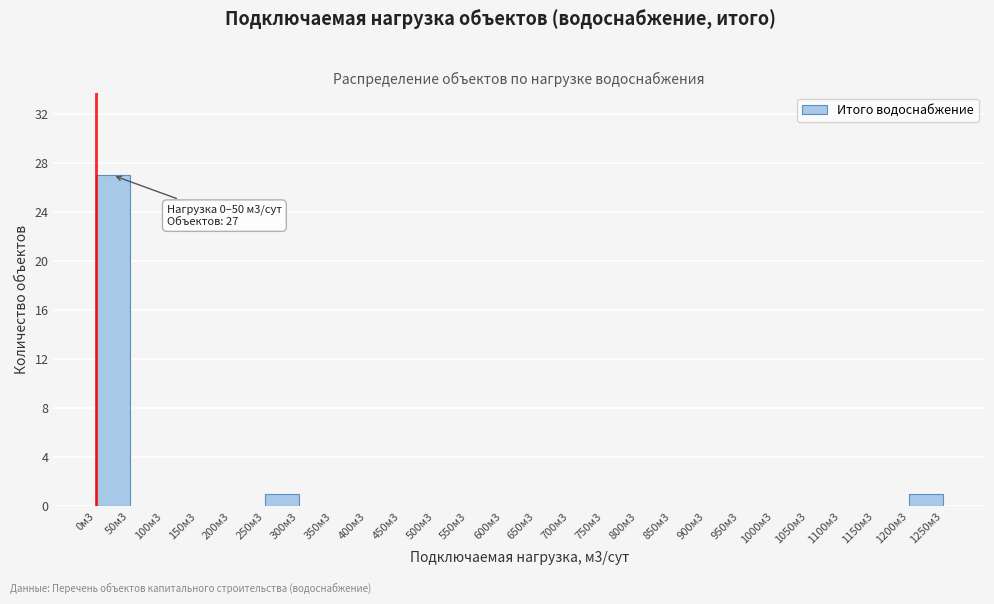

Reading left to right, list all the values displayed in this chart.

0м3=27	50м3=0	100м3=0	150м3=0	200м3=0	250м3=1	300м3=0	350м3=0	400м3=0	450м3=0	500м3=0	550м3=0	600м3=0	650м3=0	700м3=0	750м3=0	800м3=0	850м3=0	900м3=0	950м3=0	1000м3=0	1050м3=0	1100м3=0	1150м3=0	1200м3=1